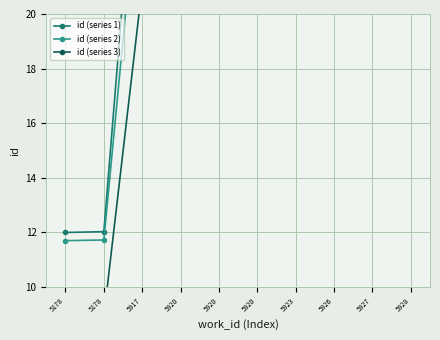

Reading right to left, extract all data points from this chart.

id (series 1): 30.0	30.0	30.0	29.4	29.4	29.4	29.4	29.3	12.0	12.0
id (series 2): 27.0	27.0	27.0	26.5	26.5	26.5	26.5	26.4	11.7	11.7
id (series 3): 21.5	21.5	21.5	21.1	21.1	21.1	21.1	21.0	8.9	8.9